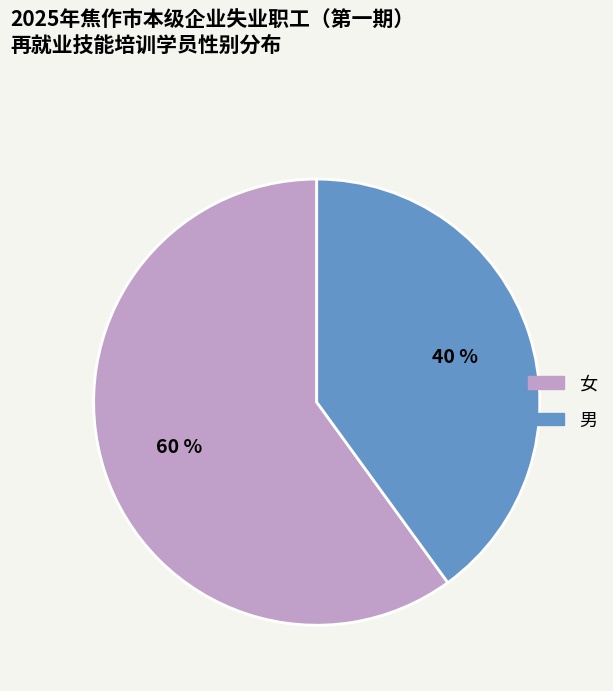

Rank the categories by value from lowest to highest.

男, 女